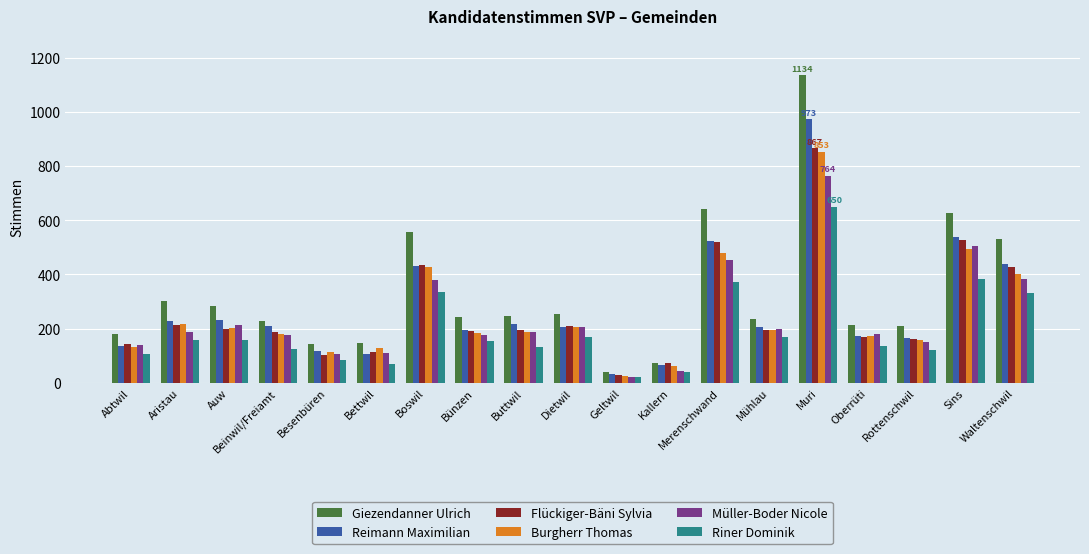

Which series has the largest range (max minus min)?

Giezendanner Ulrich